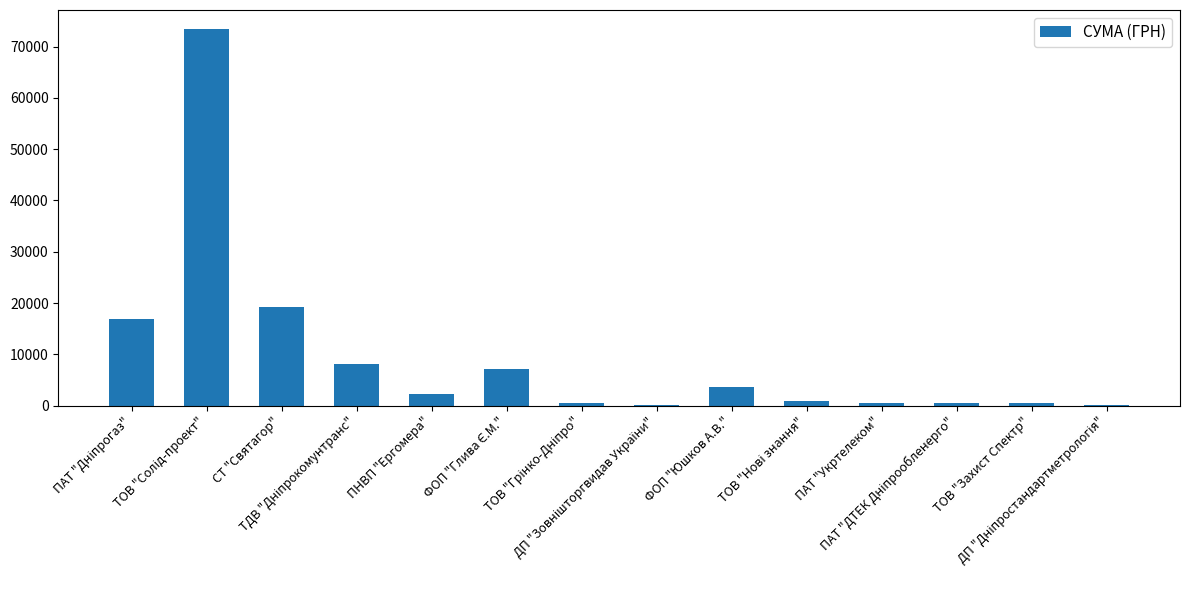

What is the maximum value shown in the chart?

73490.0